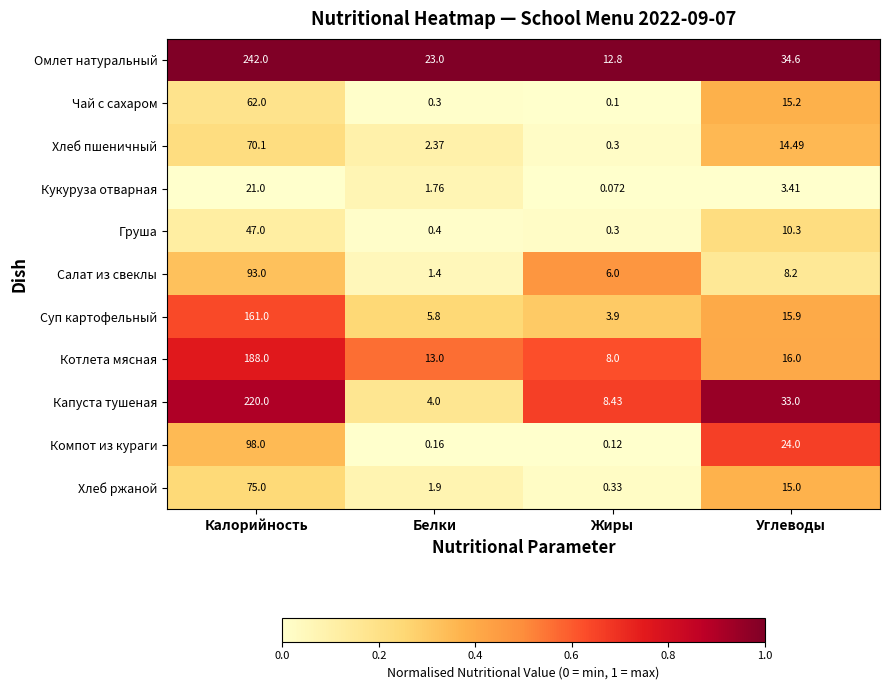

Where is Компот из кураги nearest to the value 49?

Углеводы